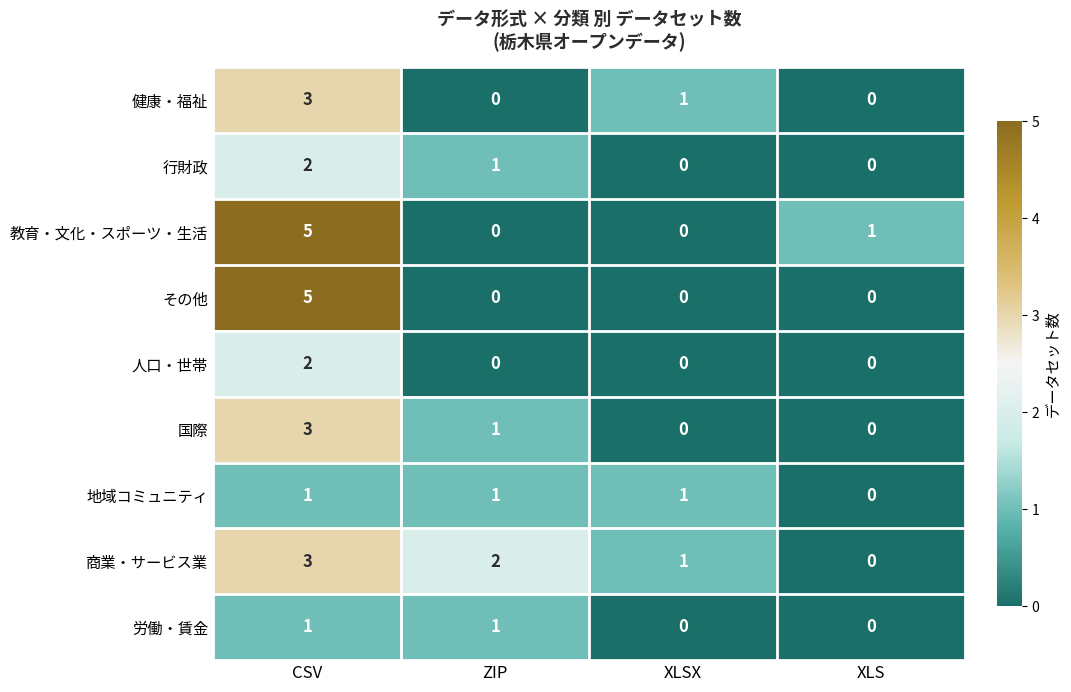

How many data points does each series have?

4